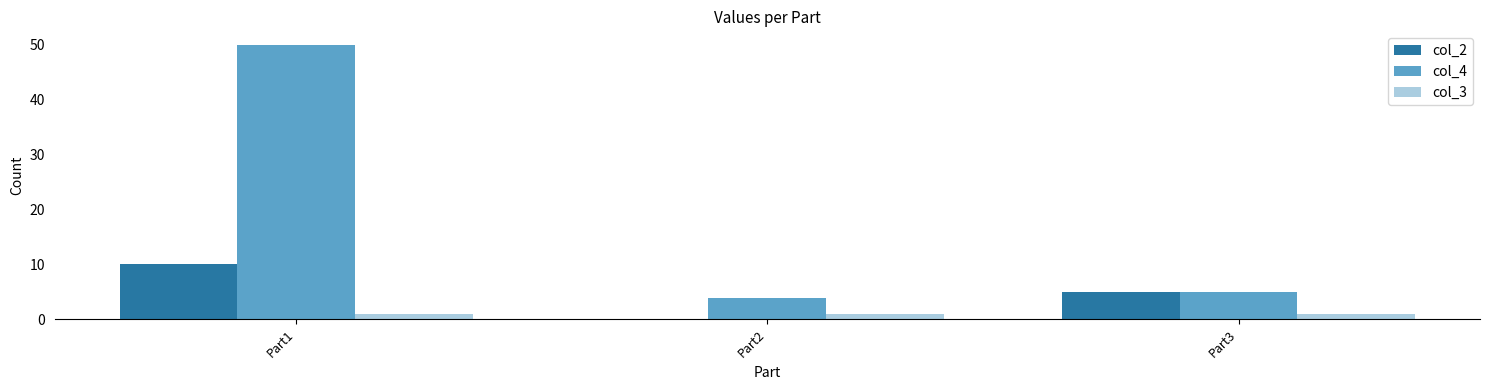

True or false: col_2 has a value of 10.0 at Part1.

True